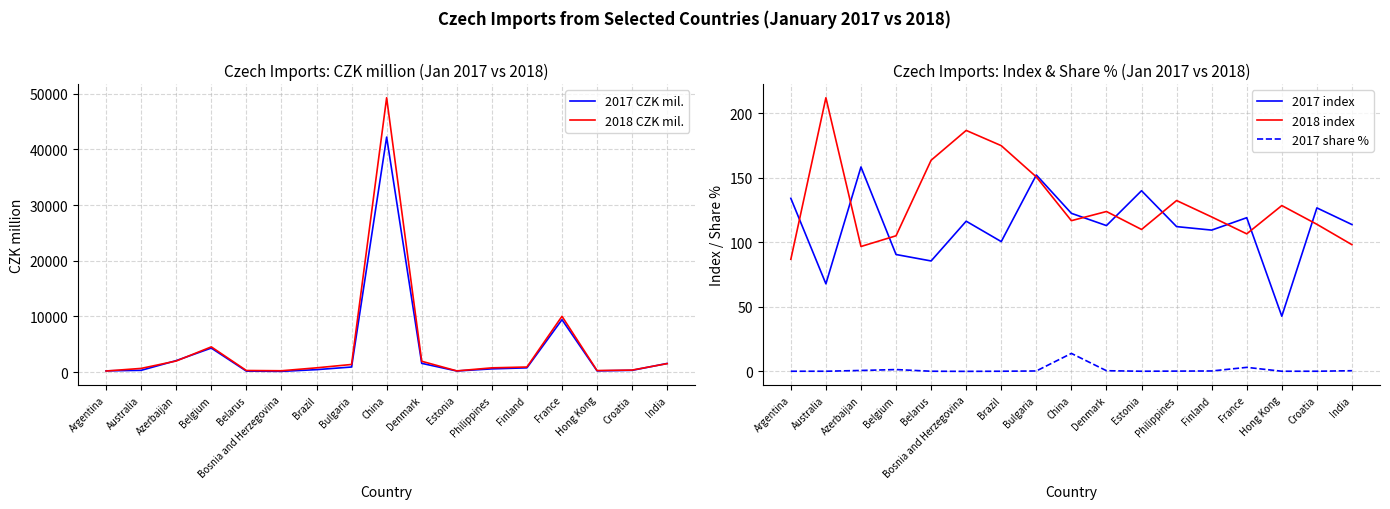

What is the label of the 4th point from the right?

France